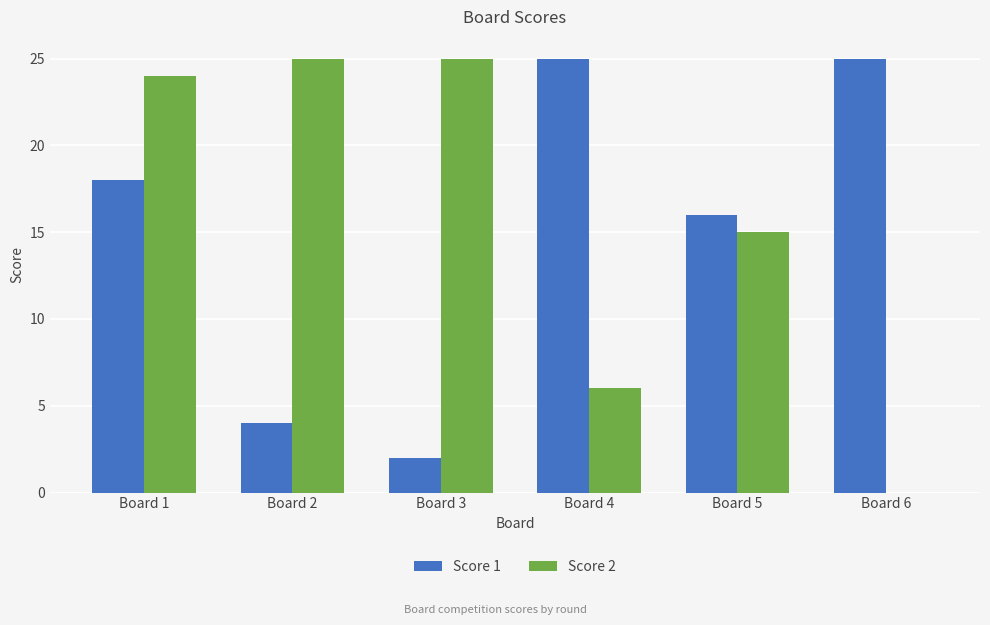

Is it true that Score 1 equals 7 at Board 2?

False